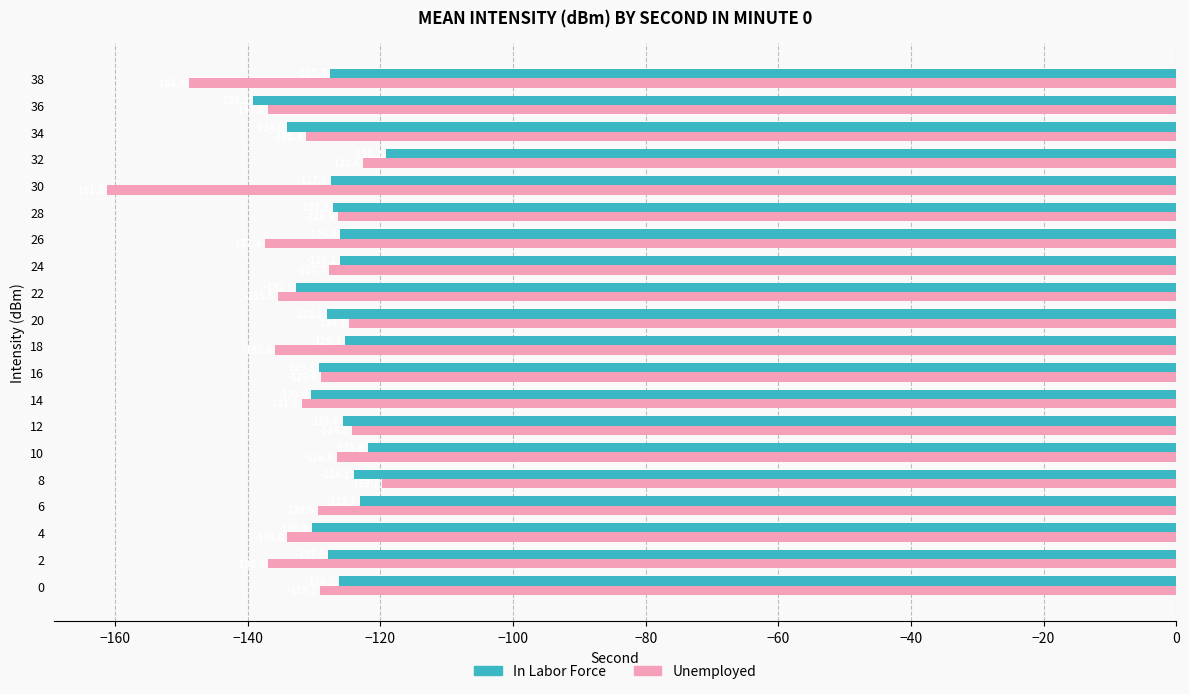

At which label is Unemployed closest to -140?

26